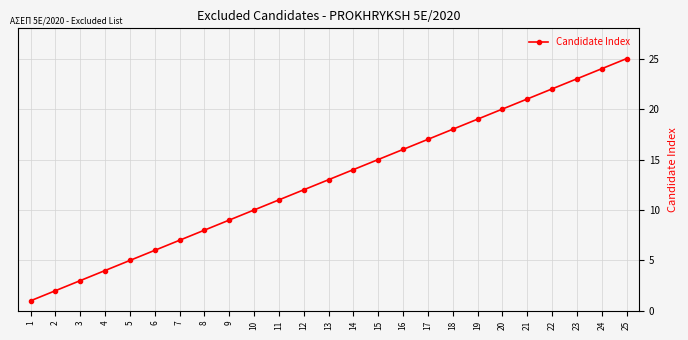

Between 10 and 21, which is larger?

21